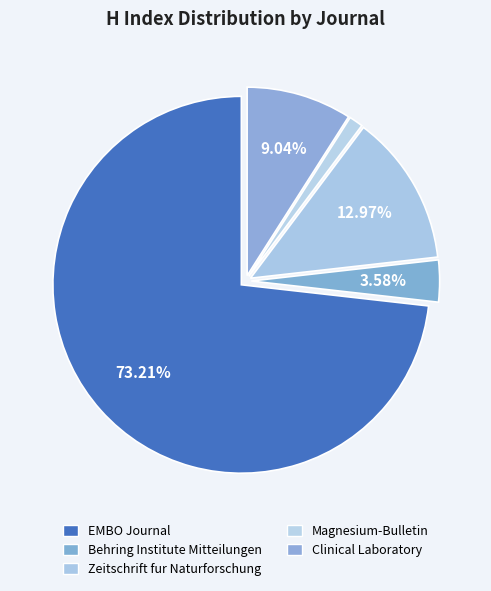

Does any single category account for the majority?

Yes